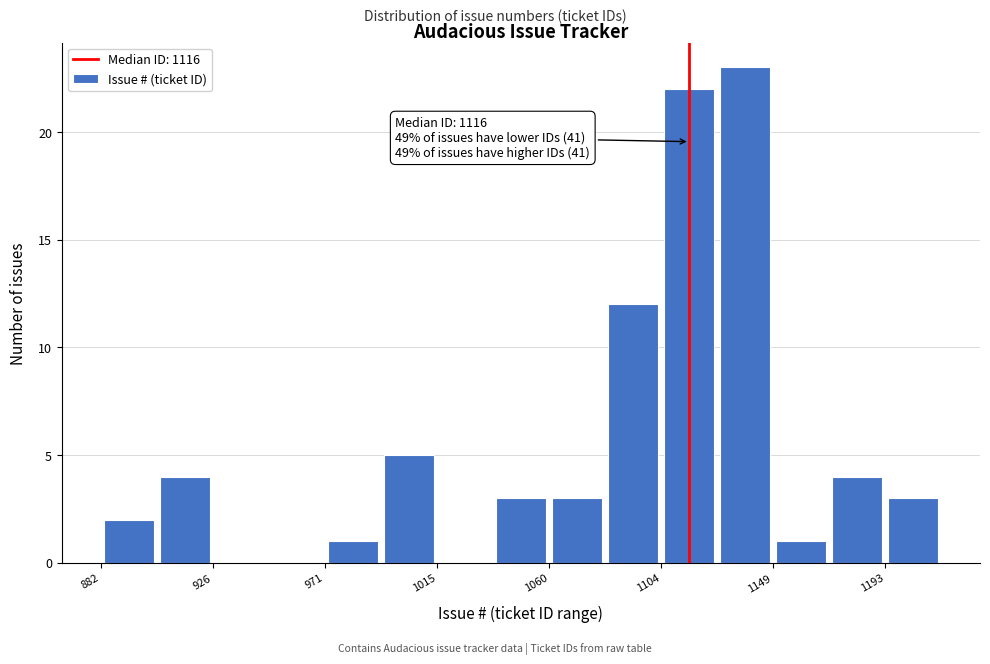

Which range on the x-axis has the tallest bar?

1125 to 1150